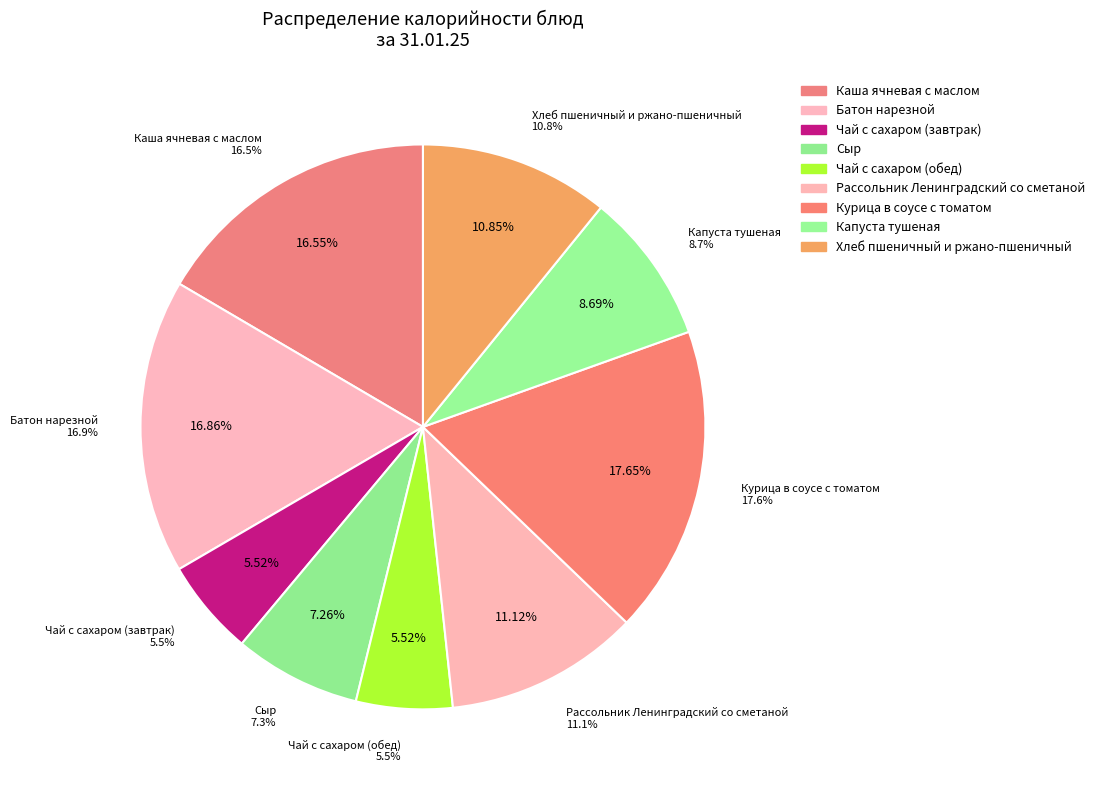

Is it true that Чай с сахаром (обед) is 6% of the pie?

True